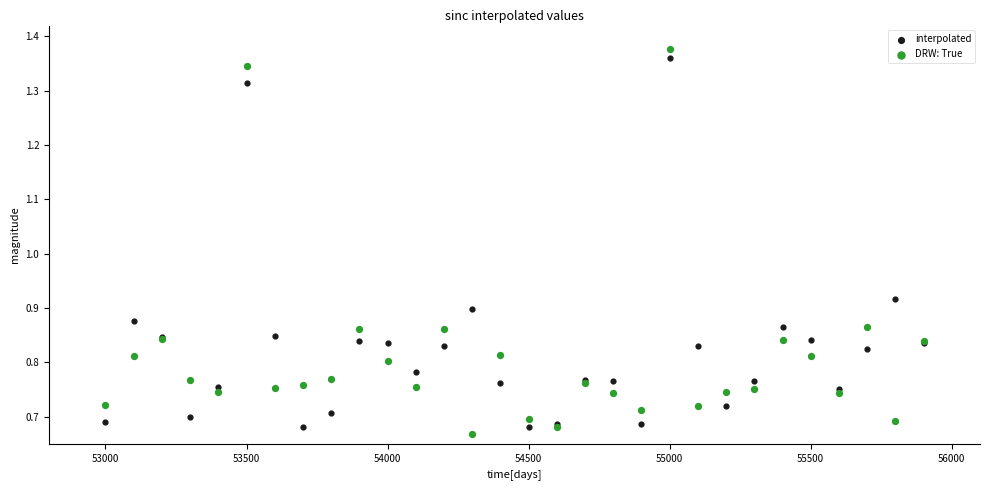

What is the X range (max minus min) for the scatter plot?

2900.0